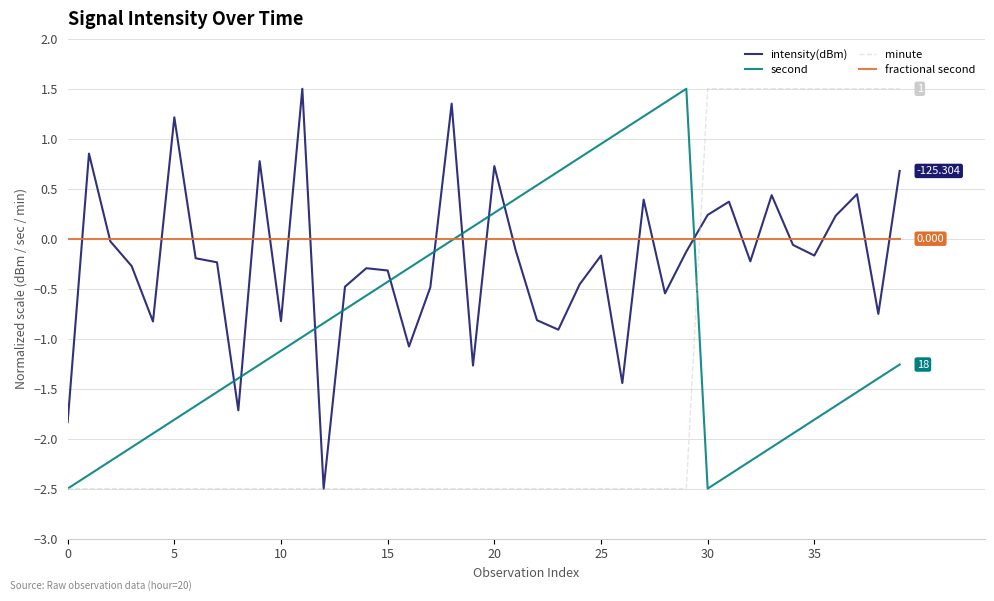

Which series ends up on top after the final intersection of second and intensity(dBm)?

intensity(dBm)